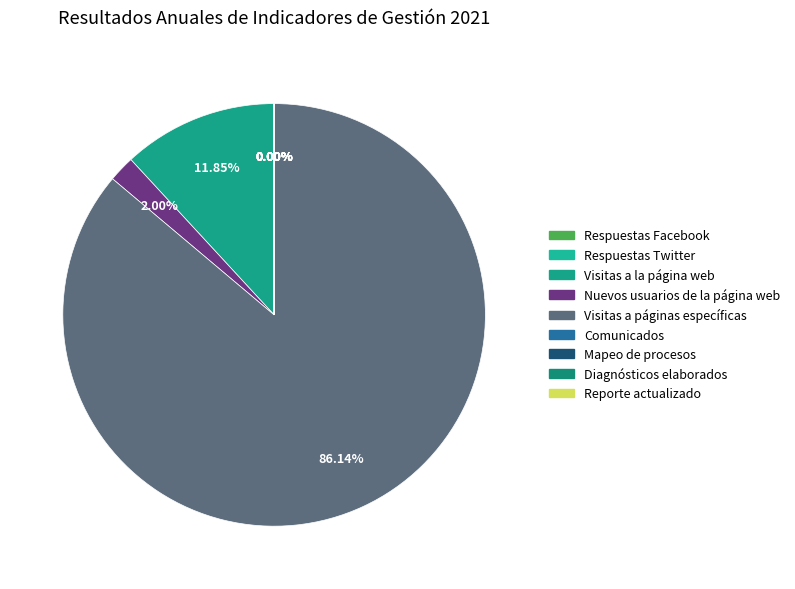

True or false: Nuevos usuarios de la página web accounts for 1% of the total.

False